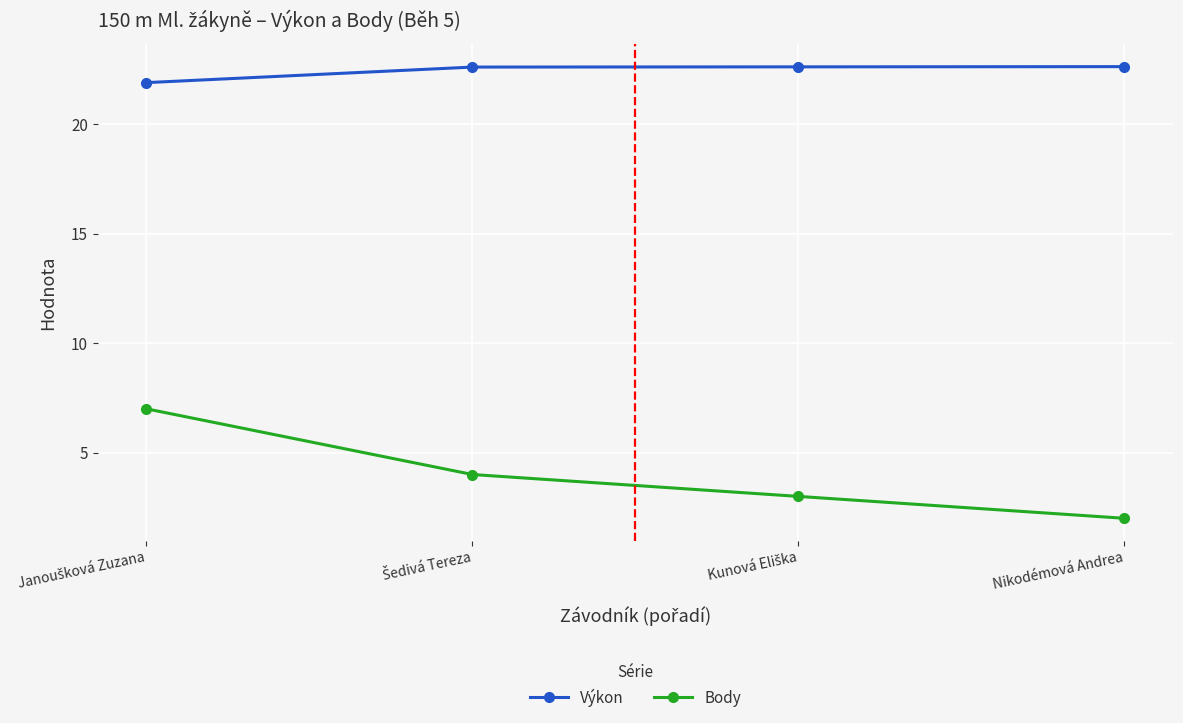

List the series in order of their peak value, lowest first.

Body, Výkon